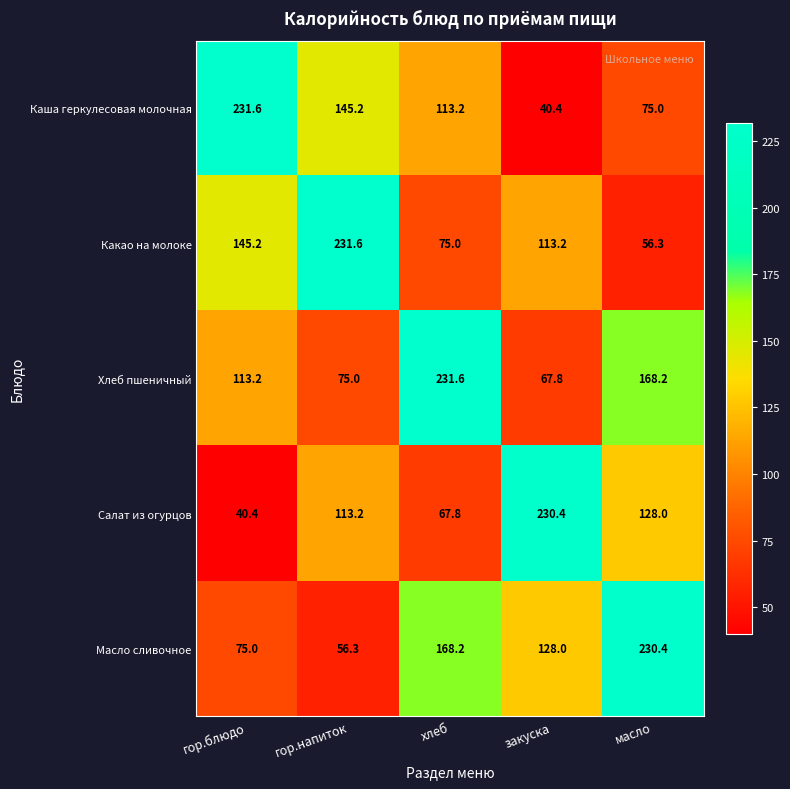

Where does the Каша геркулесовая молочная series first go above 113?

гор.блюдо